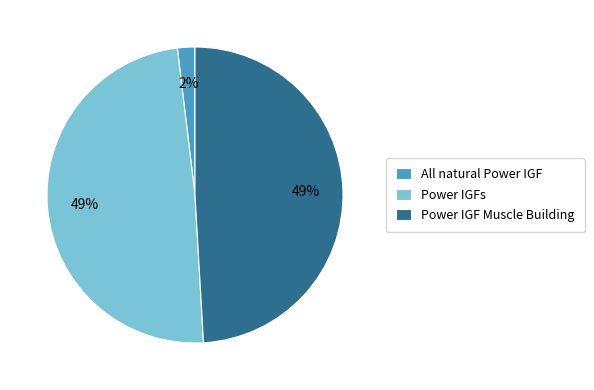

Is it true that Power IGF Muscle Building is 59% of the pie?

False